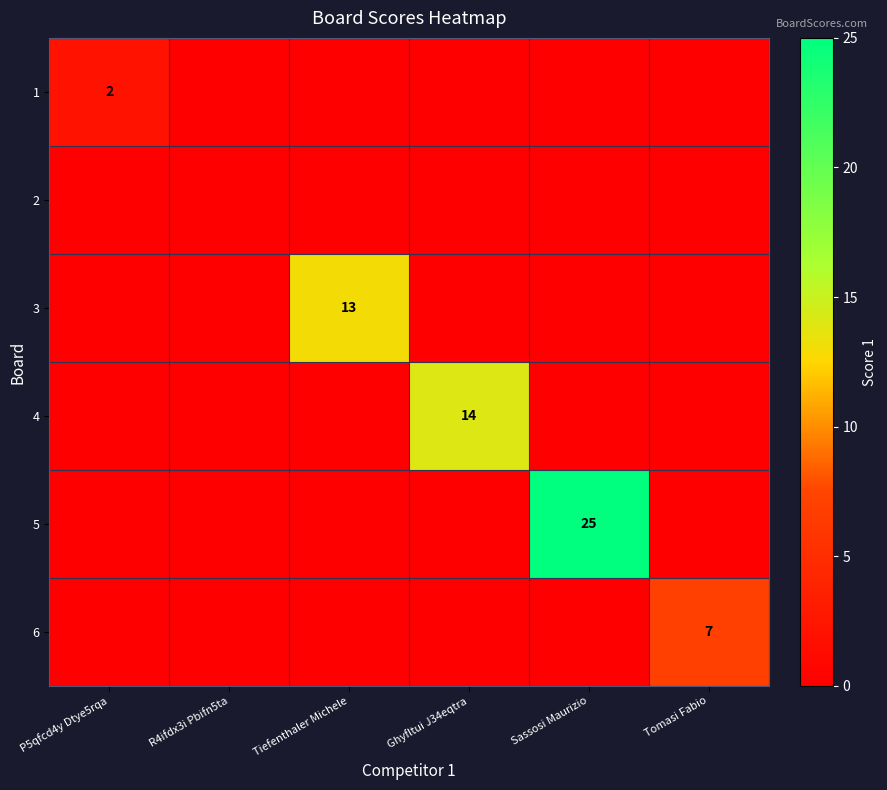

What is the difference between the highest and lowest values at Sassosi Maurizio?

25